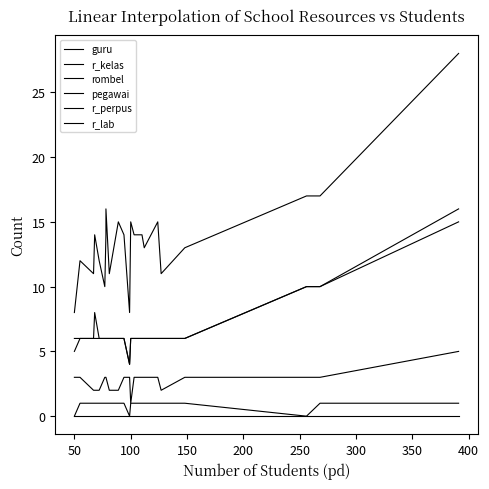

Reading left to right, transcribe all the data shown in this chart.

guru: 8	12	11	14	12	10	14	16	11	15	14	8	15	14	14	13	15	11	13	17	17	28
r_kelas: 5	6	6	8	6	6	6	6	6	6	6	4	6	6	6	6	6	6	6	10	10	15
rombel: 6	6	6	6	6	6	6	6	6	6	6	4	6	6	6	6	6	6	6	10	10	16
pegawai: 3	3	2	2	2	3	3	3	2	2	3	3	1	3	3	3	3	2	3	3	3	5
r_perpus: 0	1	1	1	1	1	1	1	1	1	1	0	1	1	1	1	1	1	1	0	1	1
r_lab: 0	0	0	0	0	0	0	0	0	0	0	0	0	0	0	0	0	0	0	0	0	0